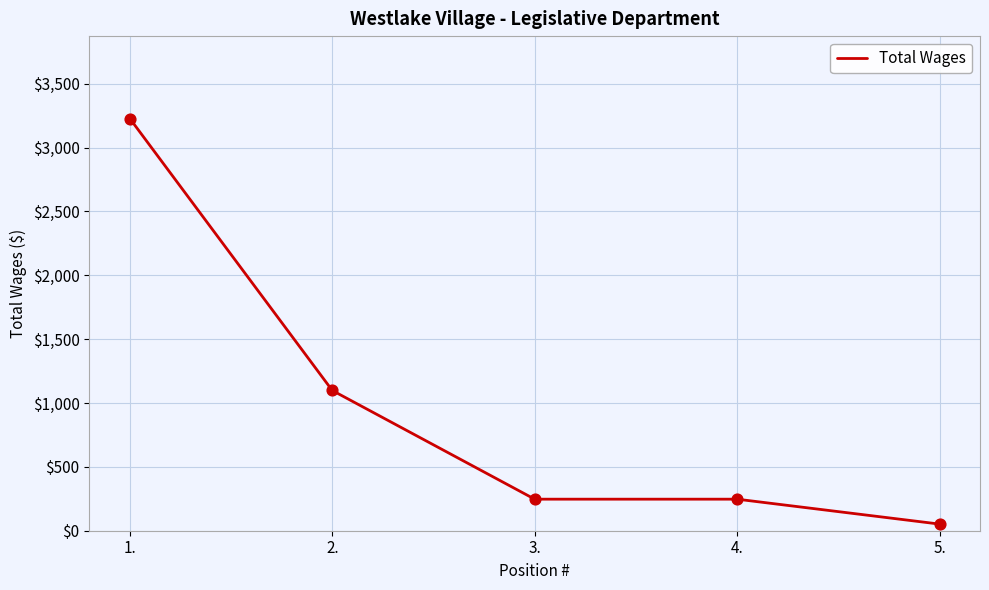

What is the ratio of the value at 1. to the value at 3.?

13.1